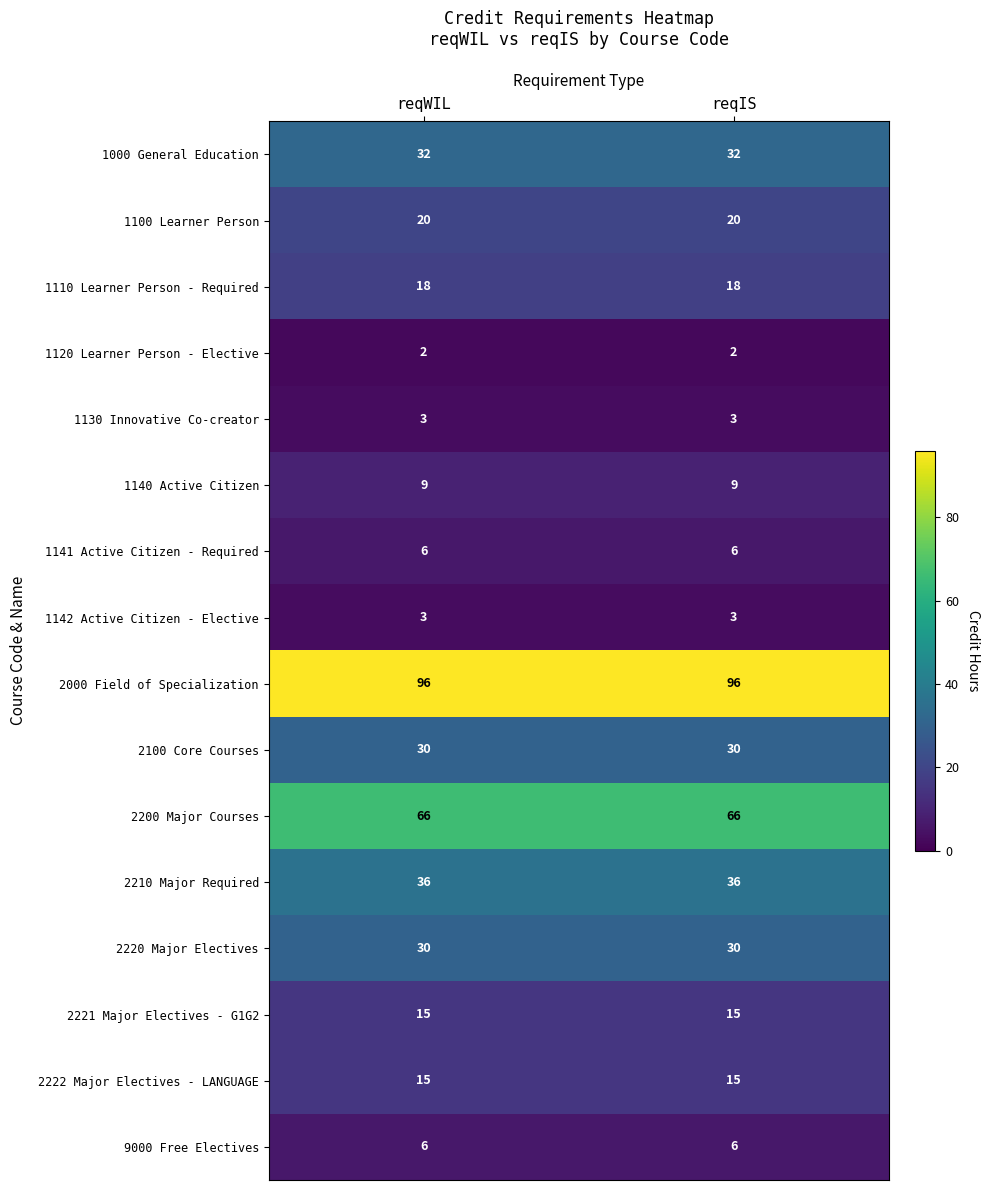

What is the lowest value of the 1142 Active Citizen - Elective series?

3